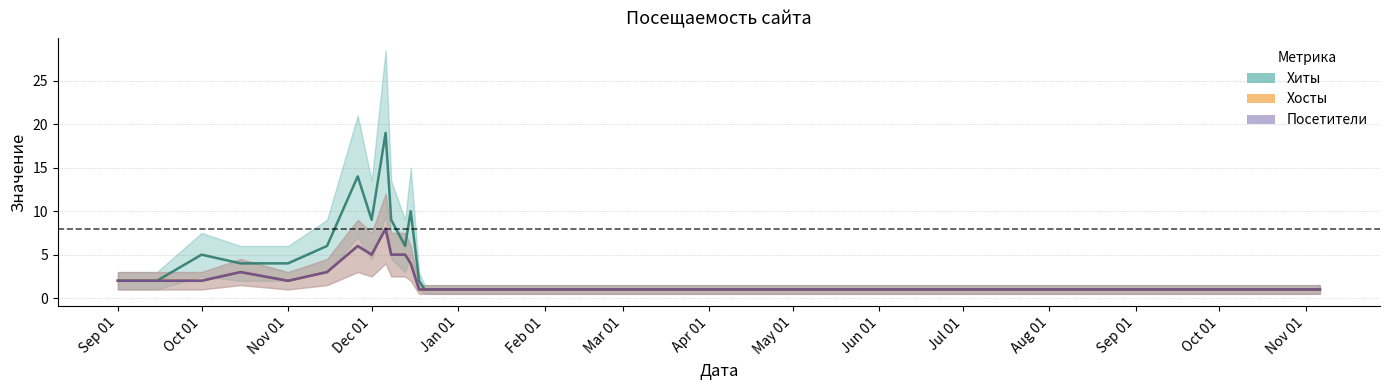

How many lines are shown in the chart?

3